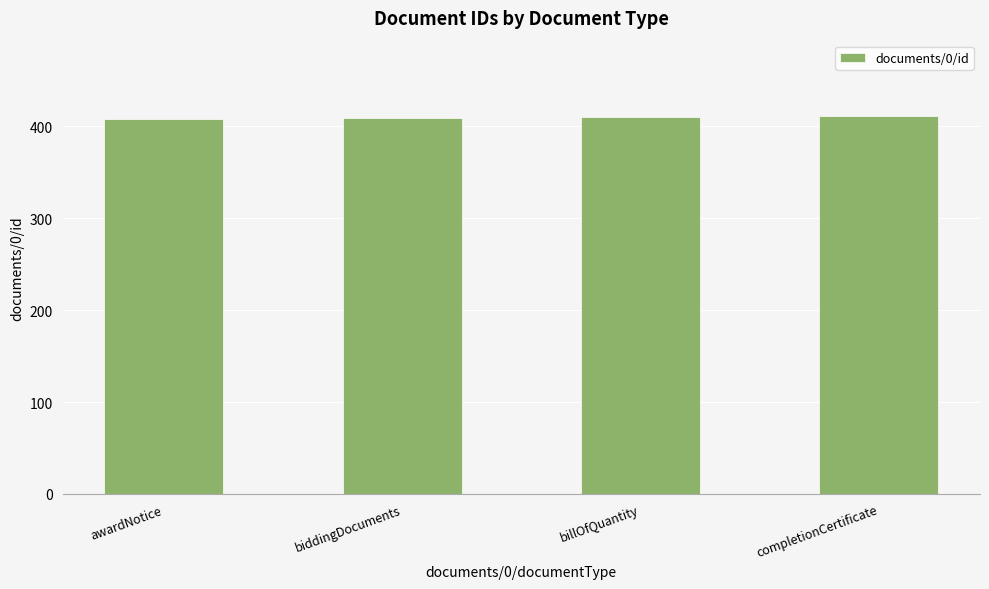

Is it true that the value at awardNotice is 572?

False